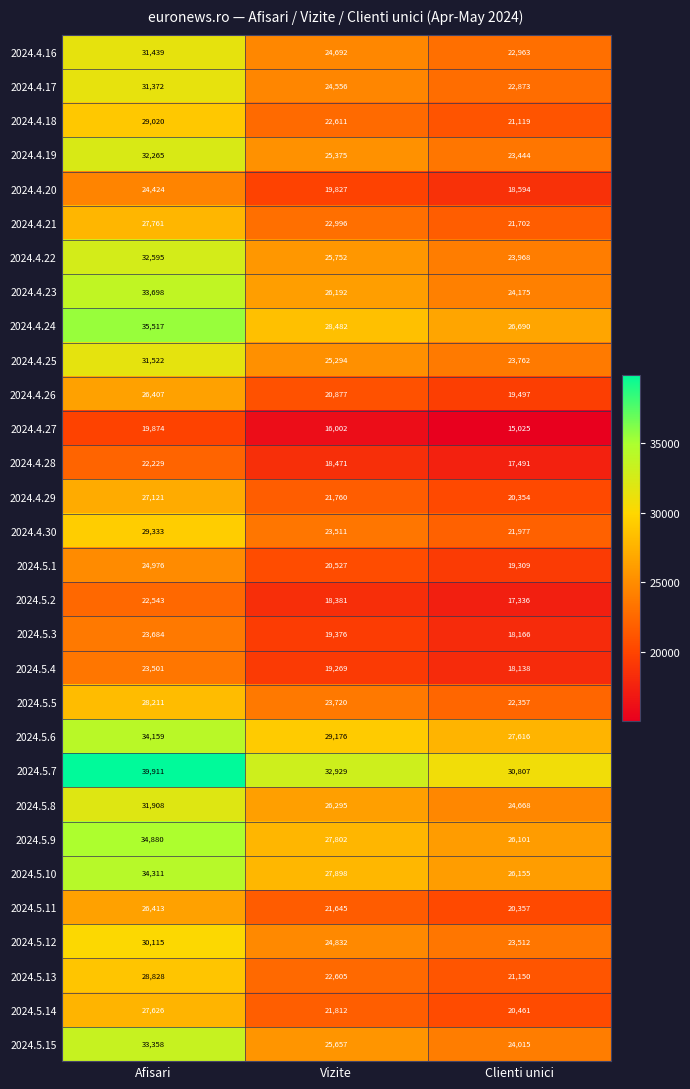

True or false: 2024.5.14 has a value of 4466 at Vizite.

False